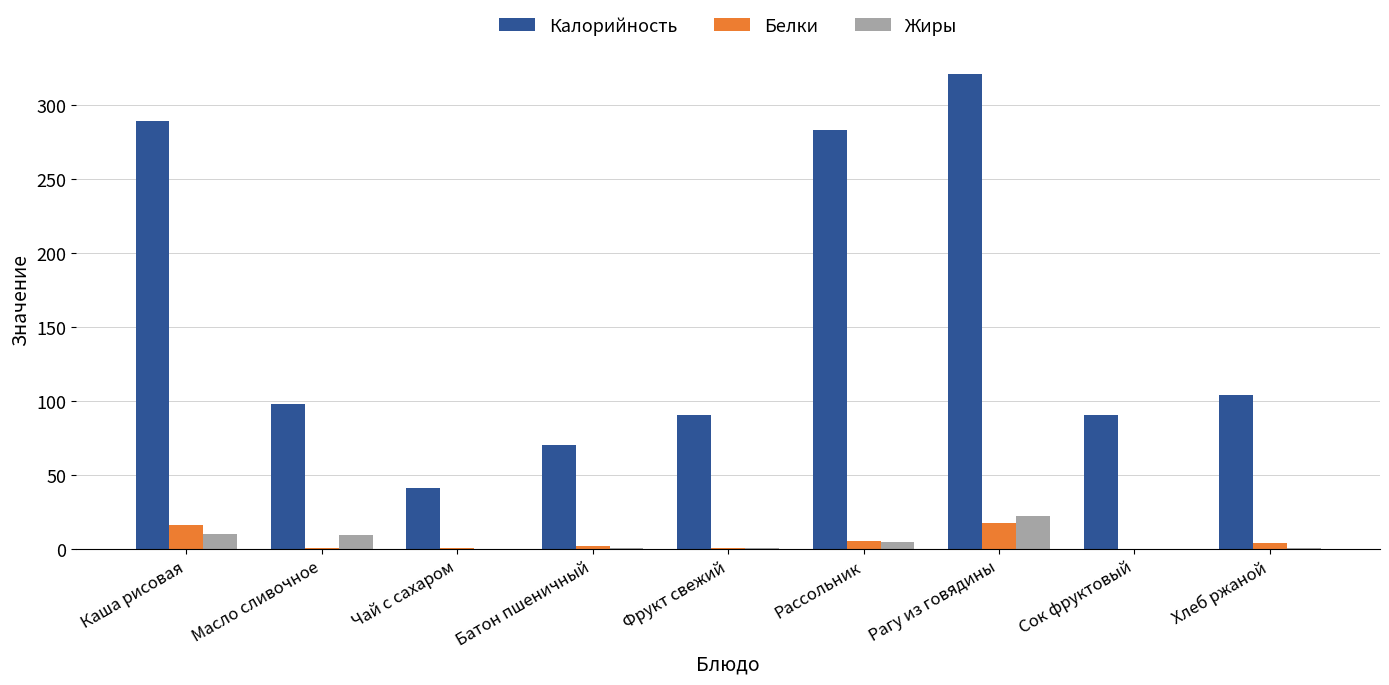

Between Рассольник and Хлеб ржаной, which series saw the biggest shift?

Калорийность